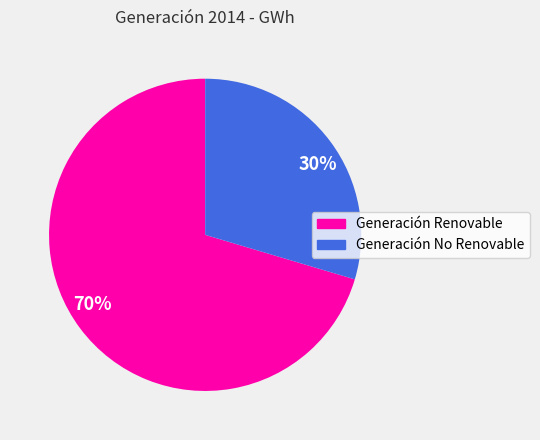

What percentage is the Generación Renovable slice, to the nearest percent?

70%